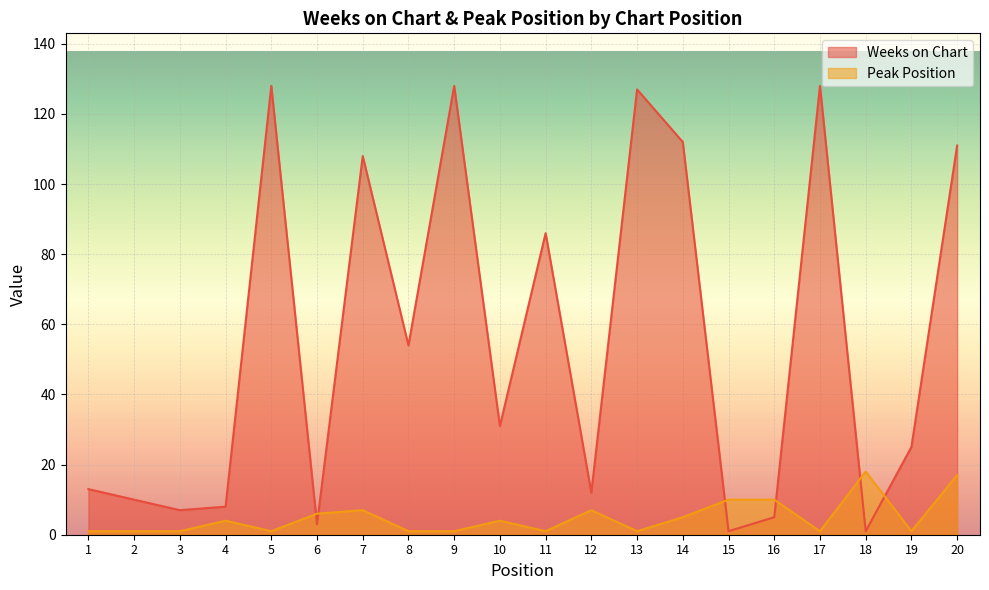

What is the sum of the Weeks on Chart values at 7 and 1?

121